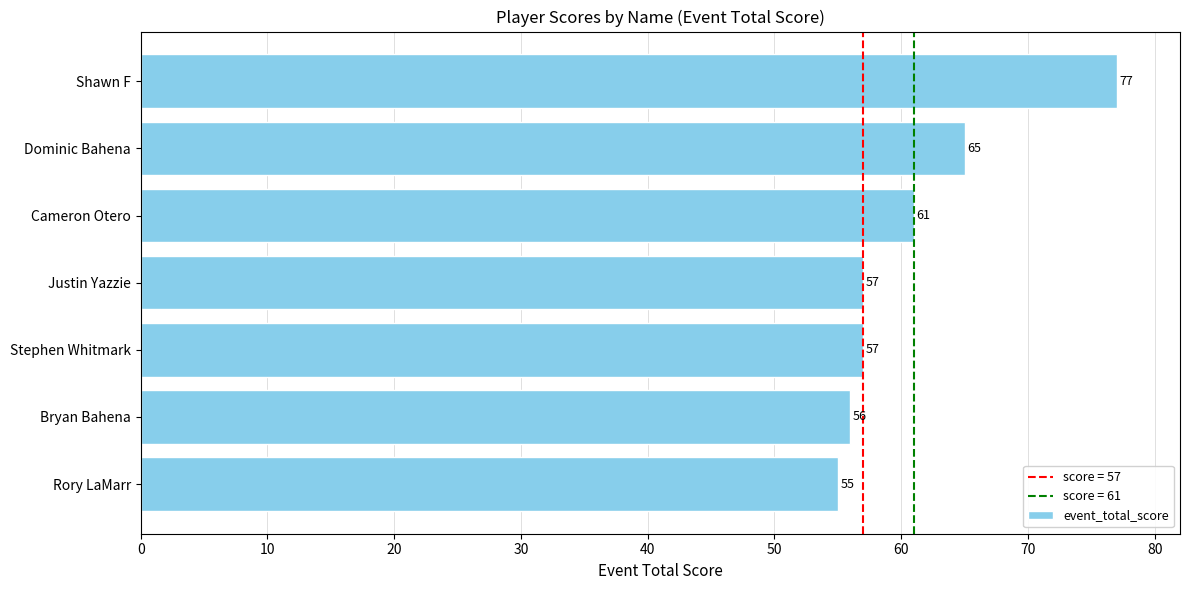

What is the approximate value at Bryan Bahena, to the nearest 5?

55